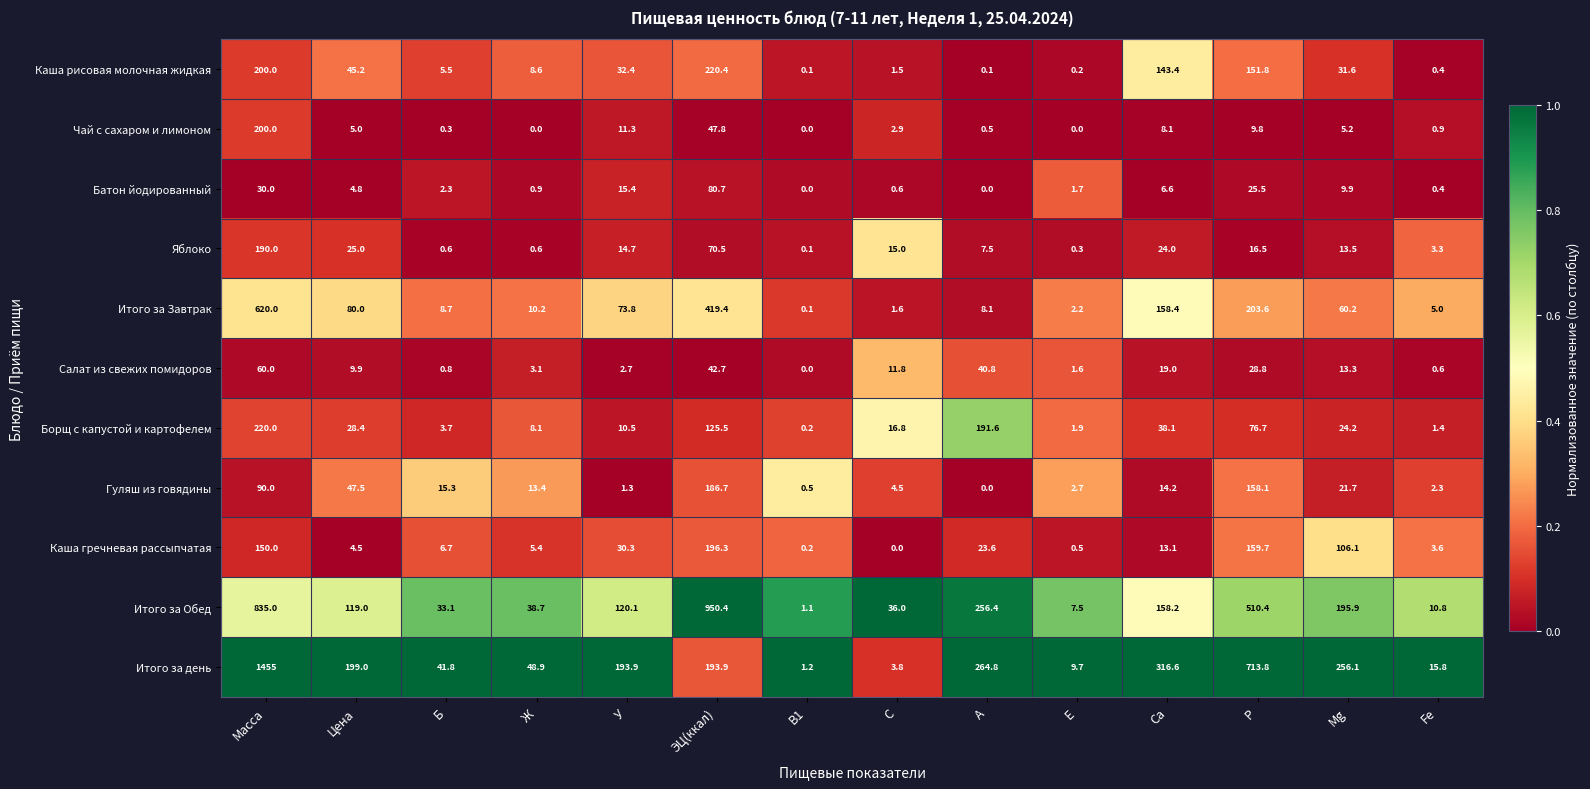

The Яблоко series shows 37.6 at Цена. True or false?

False